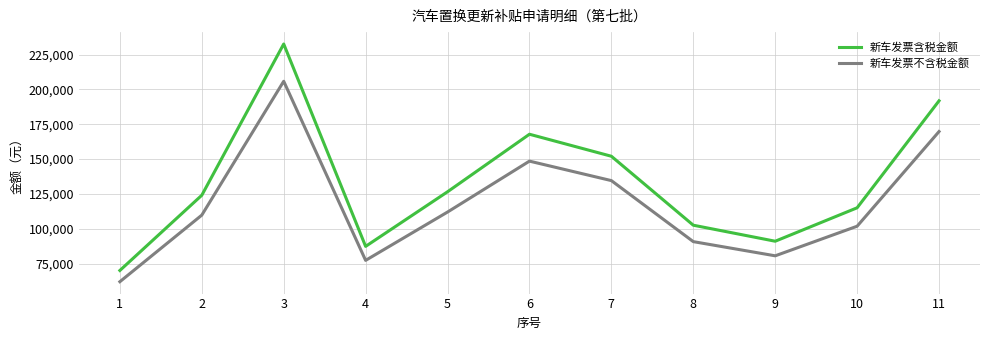

Is it true that 新车发票不含税金额 equals 80531.0 at 9?

True